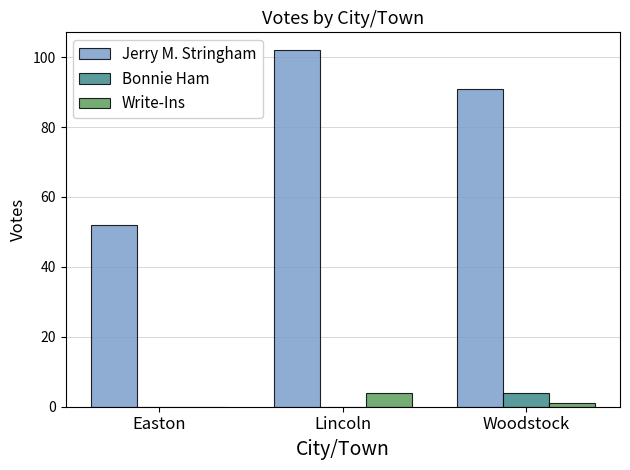

Does the chart contain stacked bars?

No